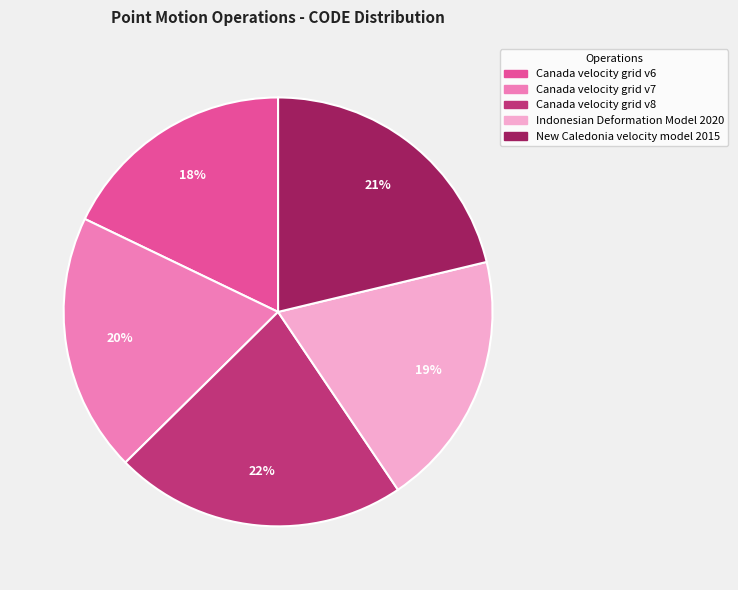

To the nearest percent, what percentage of the pie is Canada velocity grid v8?

22%